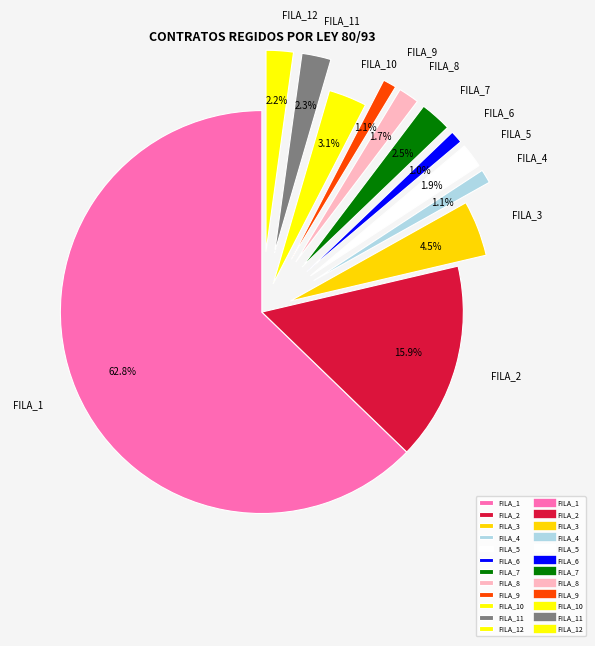

Does FILA_1 account for over 50% of the chart?

Yes